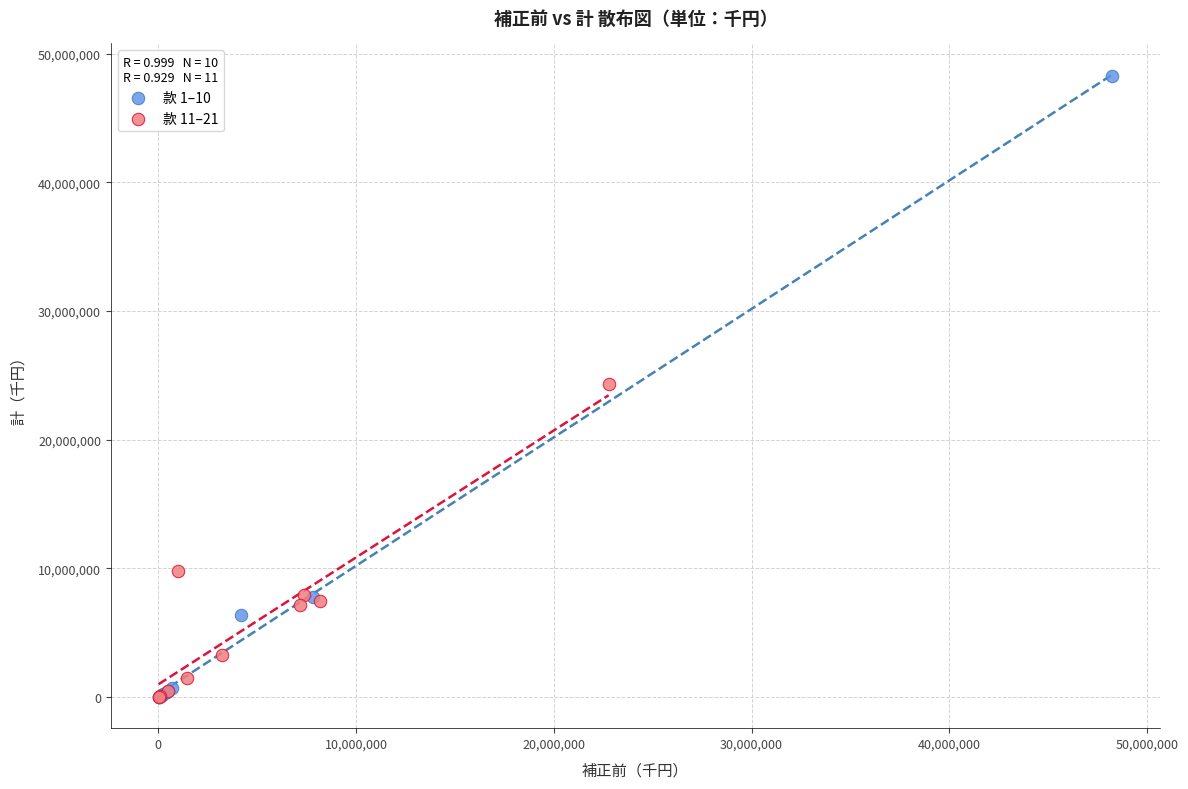

Which series reaches the maximum Y coordinate?

款 1–10